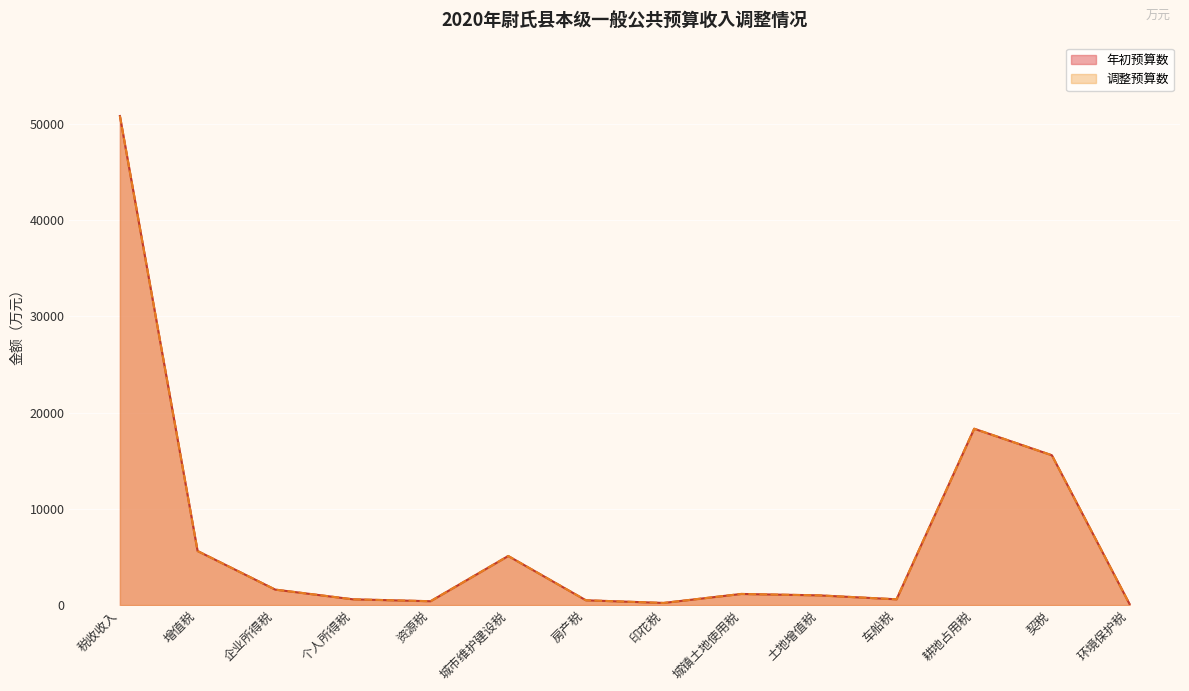

True or false: 年初预算数 and 调整预算数 intersect in this chart.

False